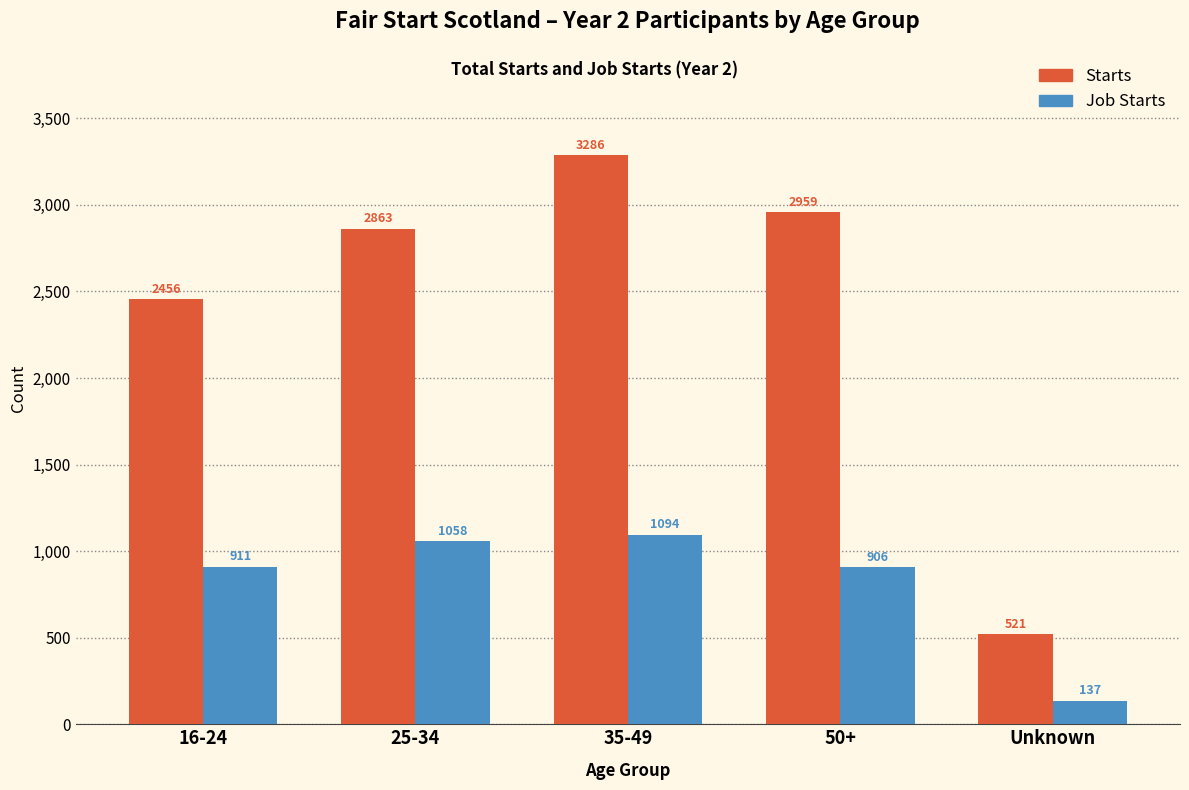

Reading left to right, what are all the values shown in this chart?

Starts: 16-24=2456	25-34=2863	35-49=3286	50+=2959	Unknown=521
Job Starts: 16-24=911	25-34=1058	35-49=1094	50+=906	Unknown=137